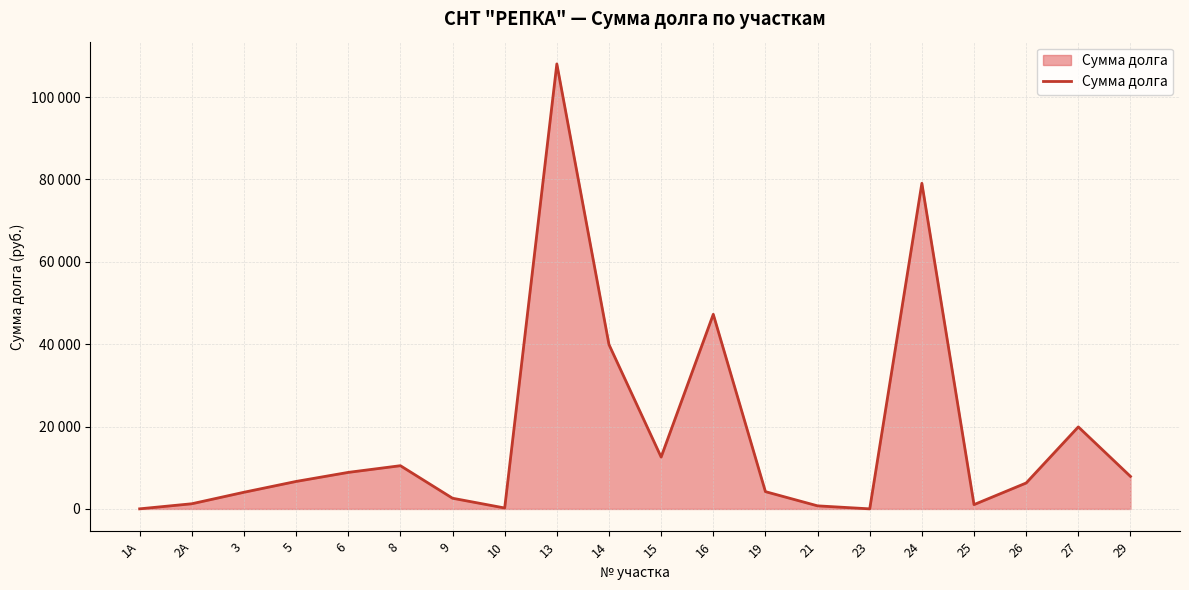

Where does the data first go above 6675?

6